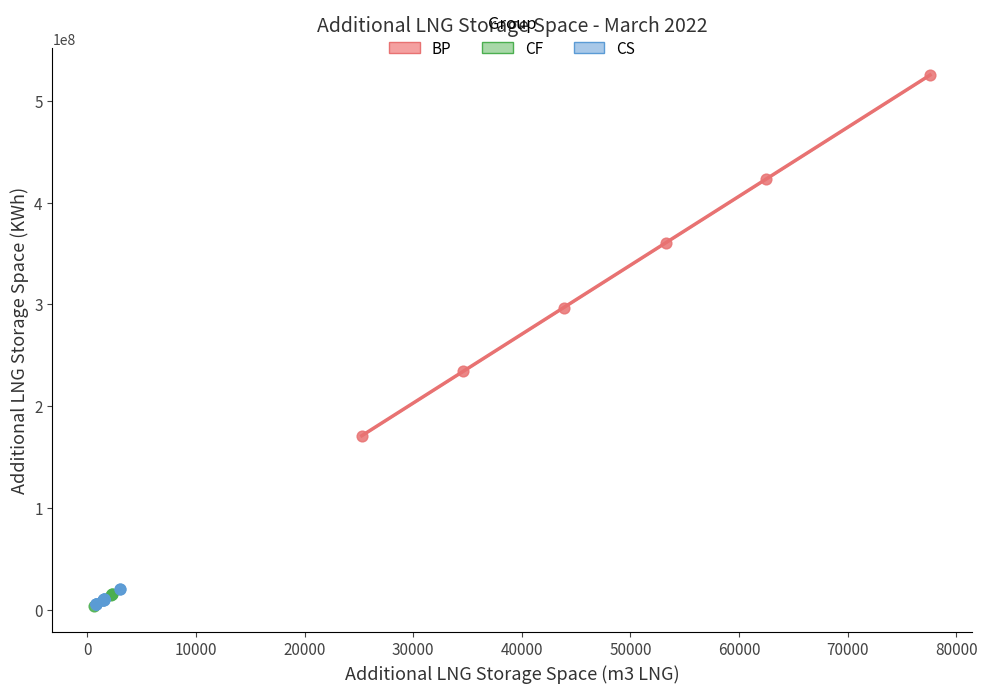

Which series has the largest Y range (max minus min)?

BP